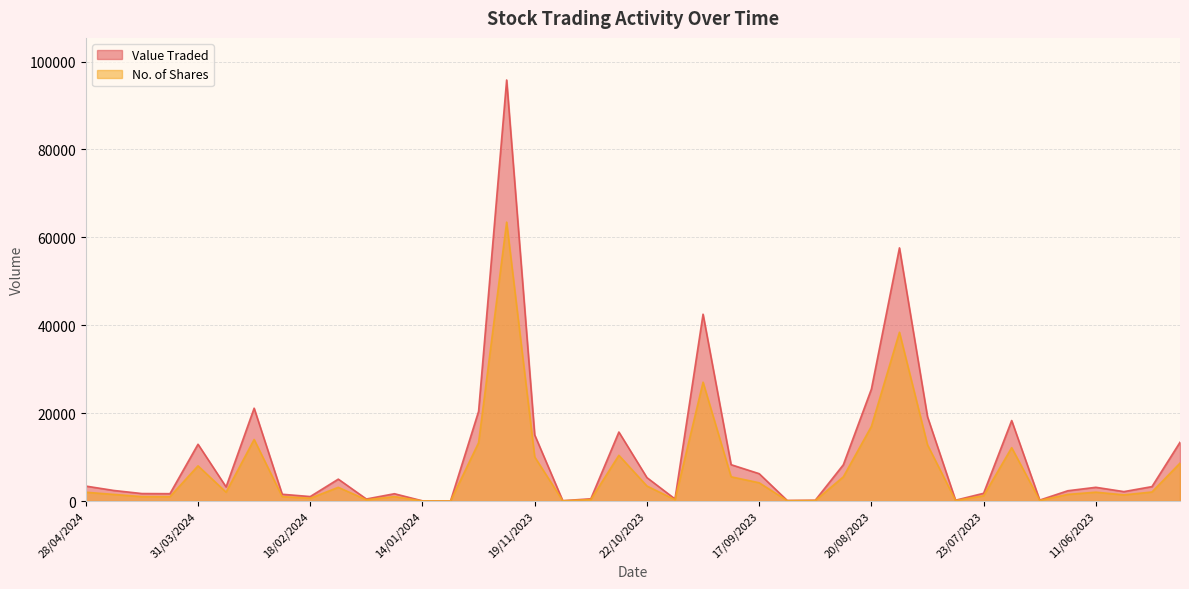

True or false: Value Traded and No. of Shares cross at least once.

False